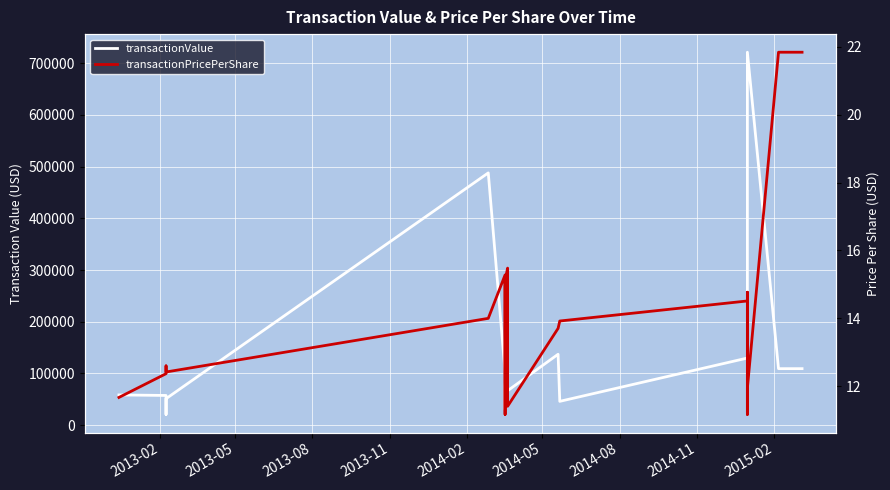

Is this an area chart (filled region under the line)?

No